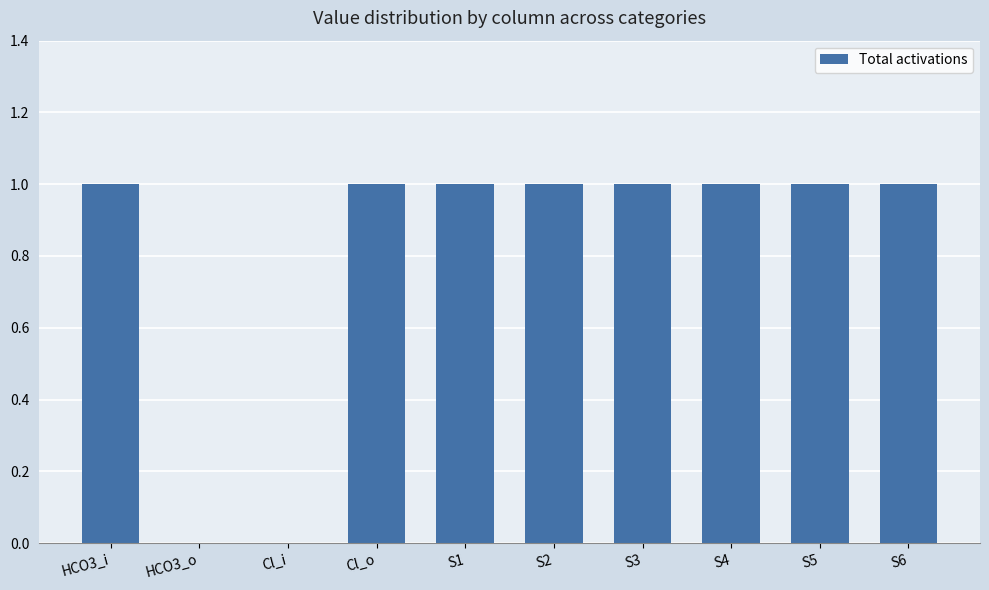

True or false: the data shows 2 at Cl_o.

False